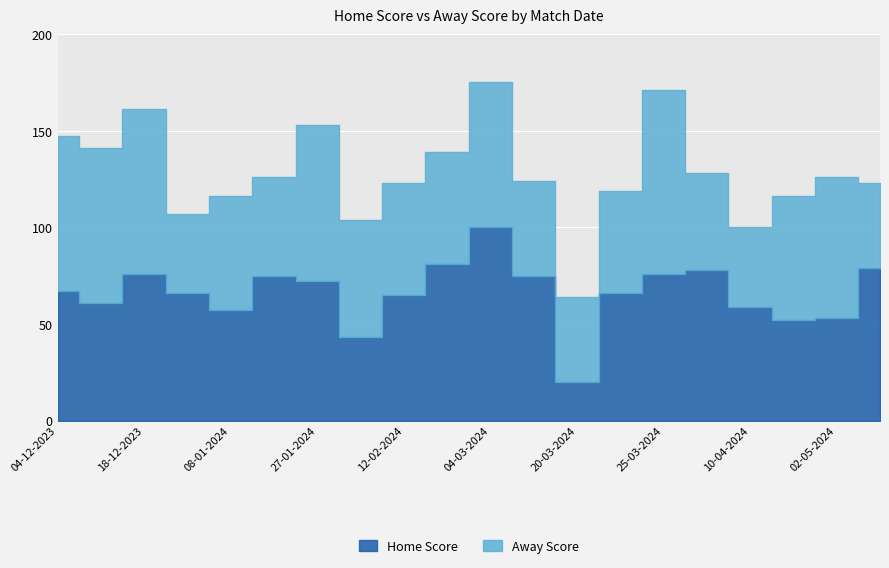

What is the approximate value of Home Score at 22-01-2024, to the nearest 5?

75